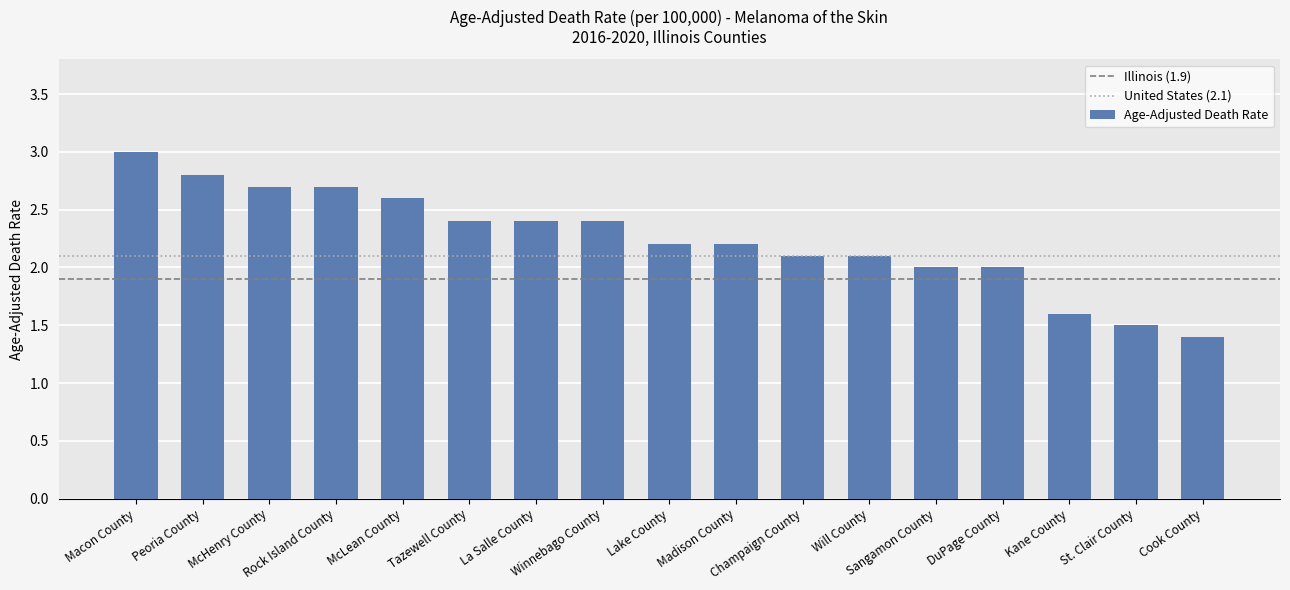

How many categories are shown in the chart?

17